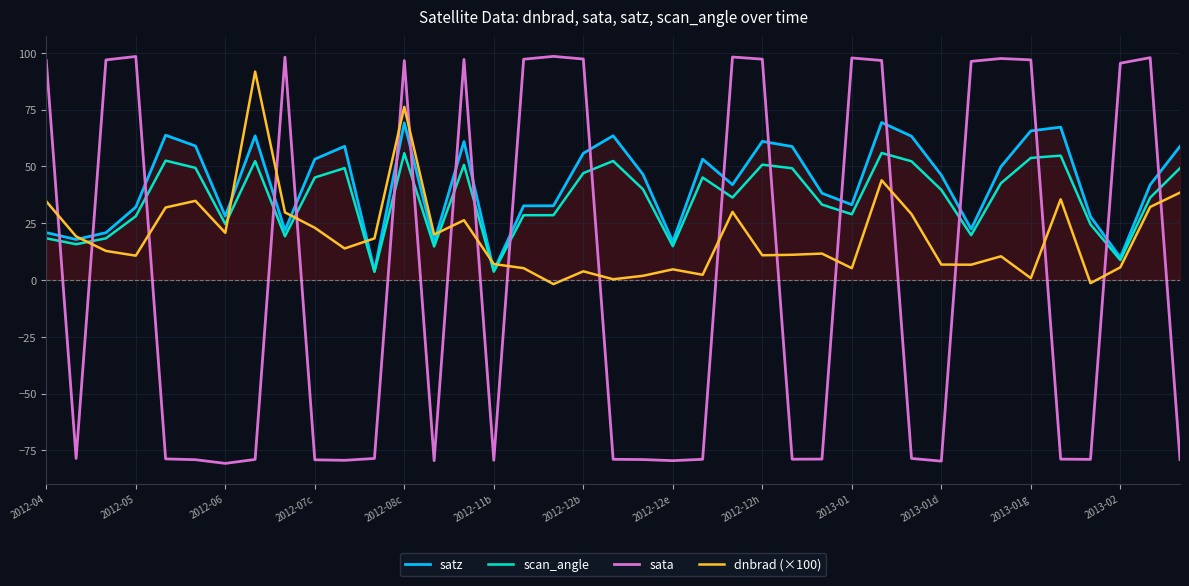

What is the sum of all scan_angle values?

1392.5